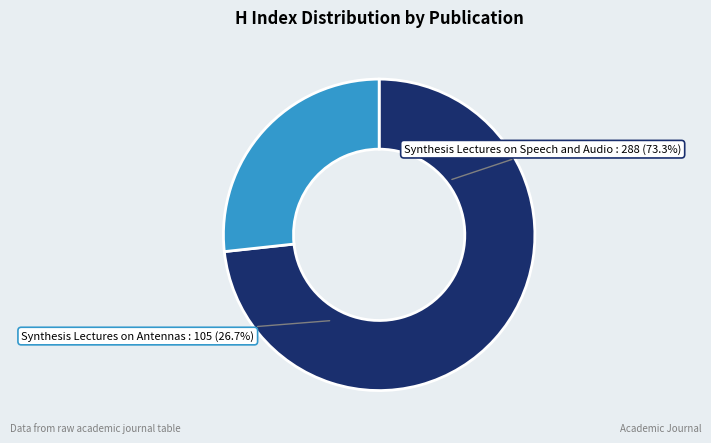

How many segments does this pie chart have?

2